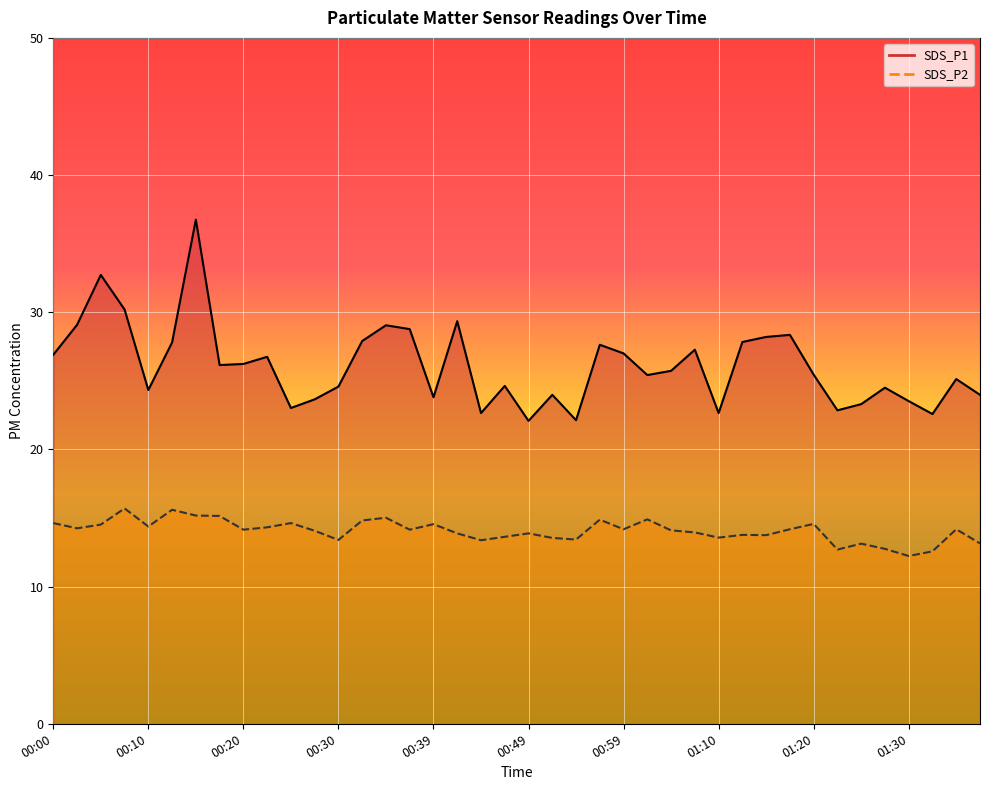

True or false: SDS_P1 and SDS_P2 intersect in this chart.

False